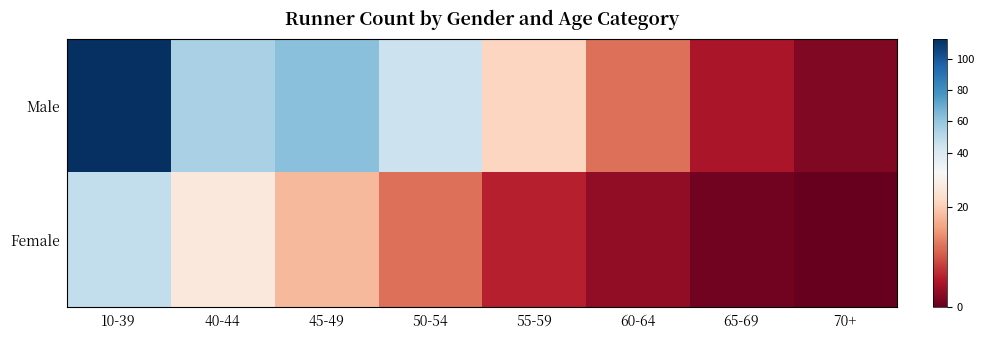

What is the maximum value shown in the chart?

113